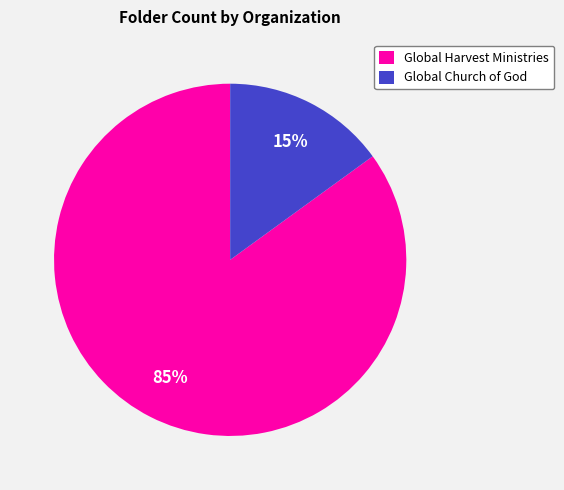

Do Global Church of God and Global Harvest Ministries together represent more than half of the pie?

Yes